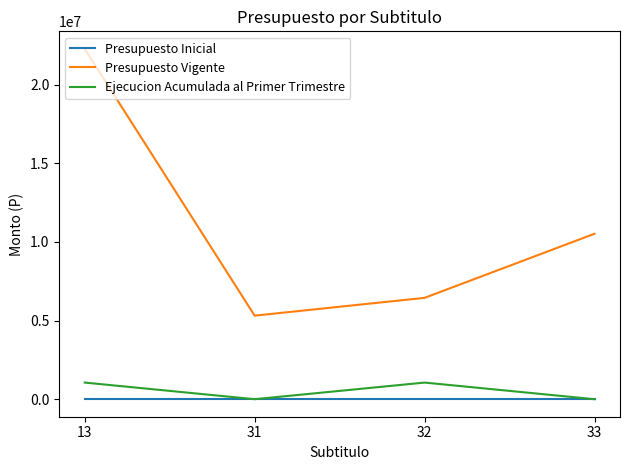

Which series changed the most between 13 and 31?

Presupuesto Vigente